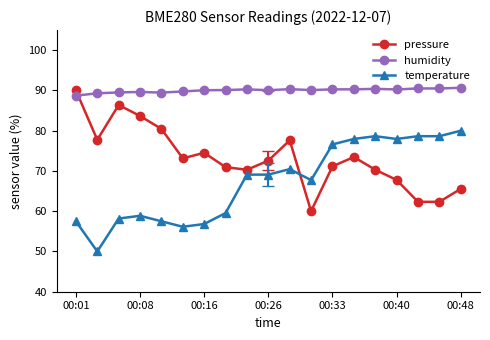

True or false: temperature and humidity intersect in this chart.

False